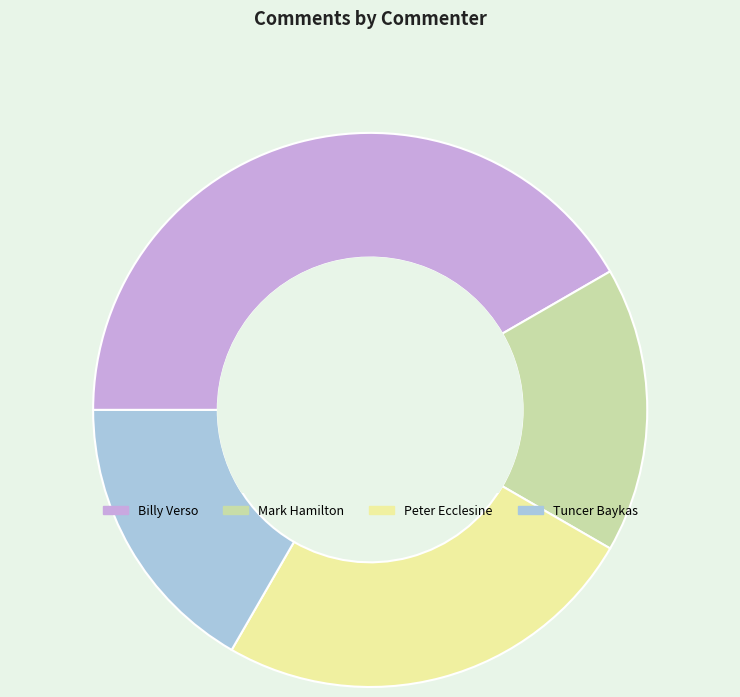

What is the largest slice in the pie chart?

Billy Verso